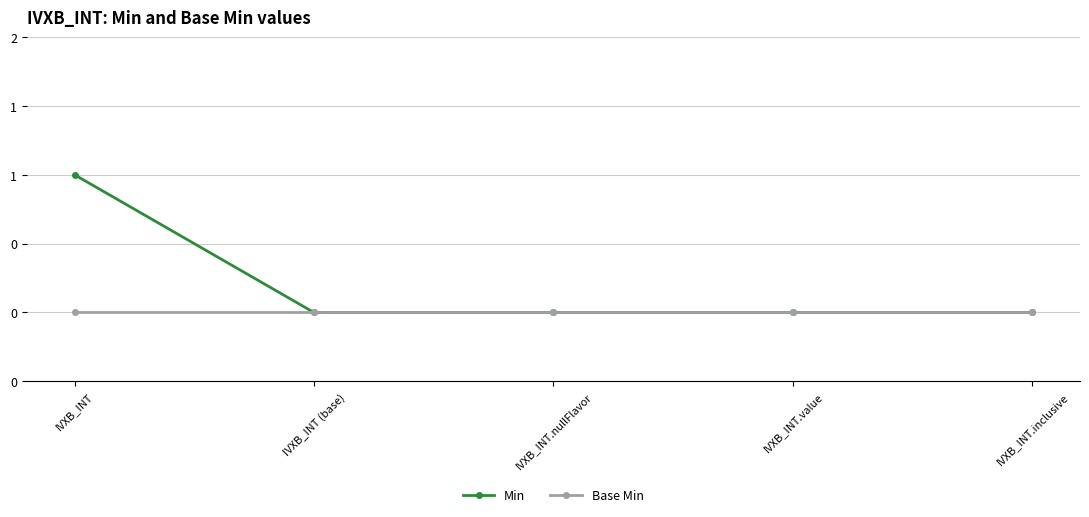

True or false: Min and Base Min intersect in this chart.

False